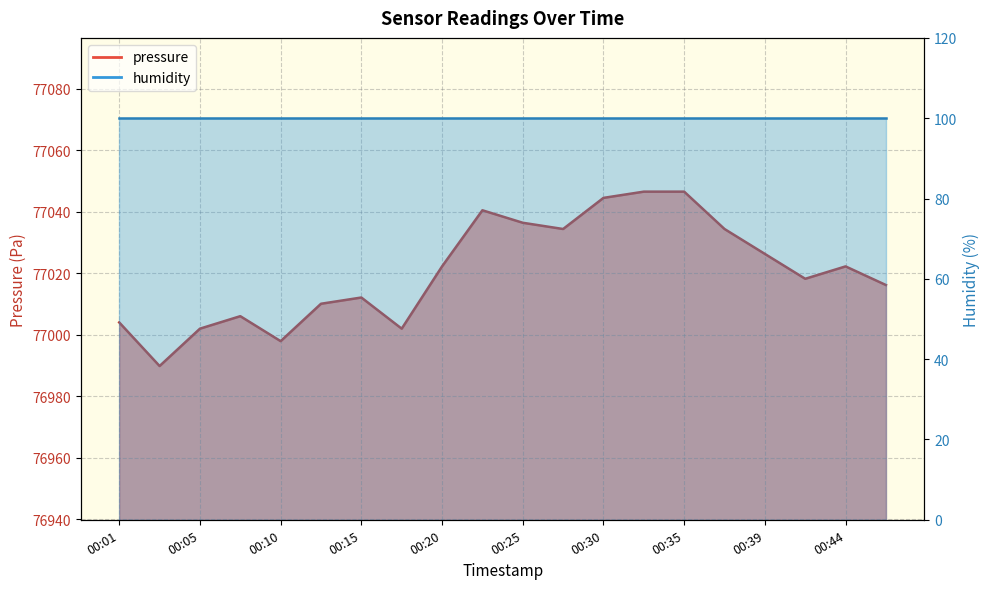

Reading right to left, what are all the values shown in this chart?

00:47=77016.2	00:44=77022.3	00:42=77018.2	00:39=77026.3	00:37=77034.4	00:35=77046.6	00:32=77046.6	00:30=77044.6	00:27=77034.4	00:25=77036.5	00:22=77040.5	00:20=77022.3	00:18=77002.0	00:15=77012.2	00:13=77010.1	00:10=76998.0	00:08=77006.1	00:05=77002.0	00:03=76989.9	00:01=77004.1